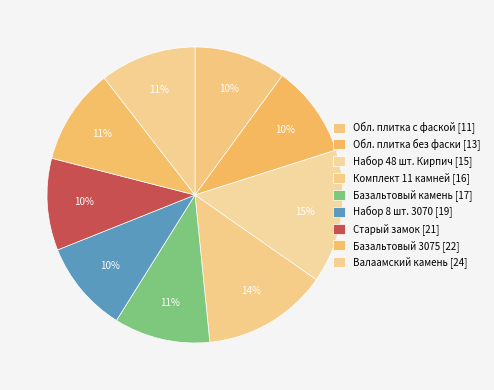

Is there any slice that represents more than half of the pie?

No